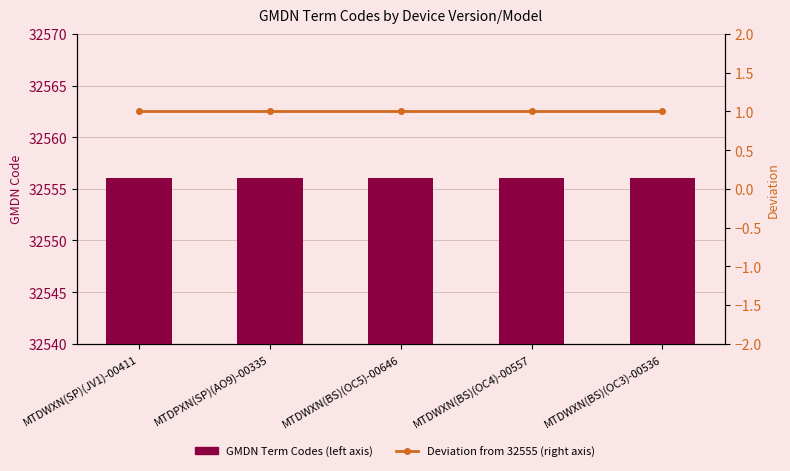

Which category has the highest value across all series?

MTDWXN(SP)(JV1)-00411